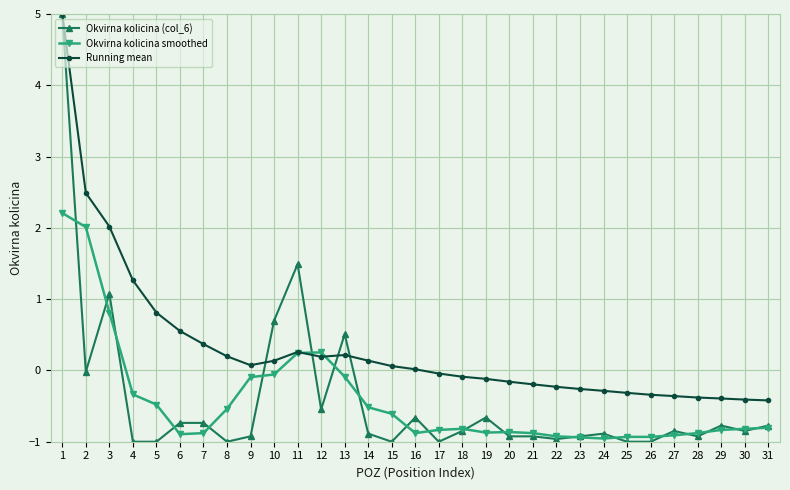

True or false: Running mean has a value of 1.3 at 4.

True